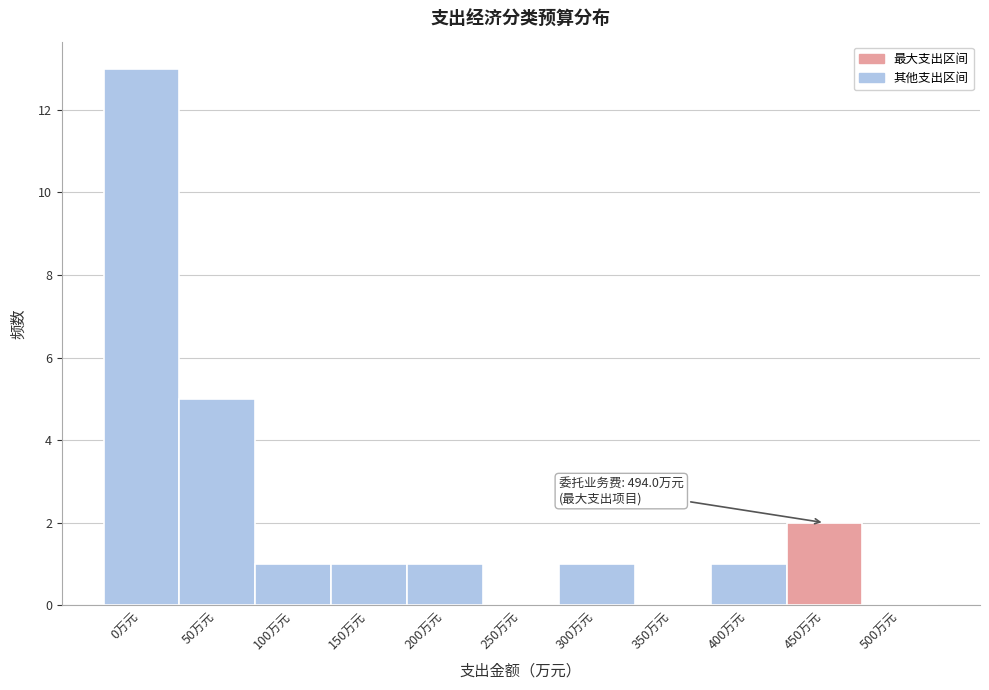

Reading right to left, transcribe all the data shown in this chart.

500万元=0	450万元=2	400万元=1	350万元=0	300万元=1	250万元=0	200万元=1	150万元=1	100万元=1	50万元=5	0万元=13